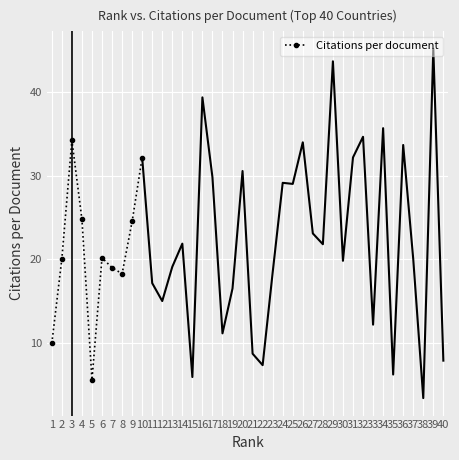

What is the value of the Citations per document point at the 10th from the left?

32.2